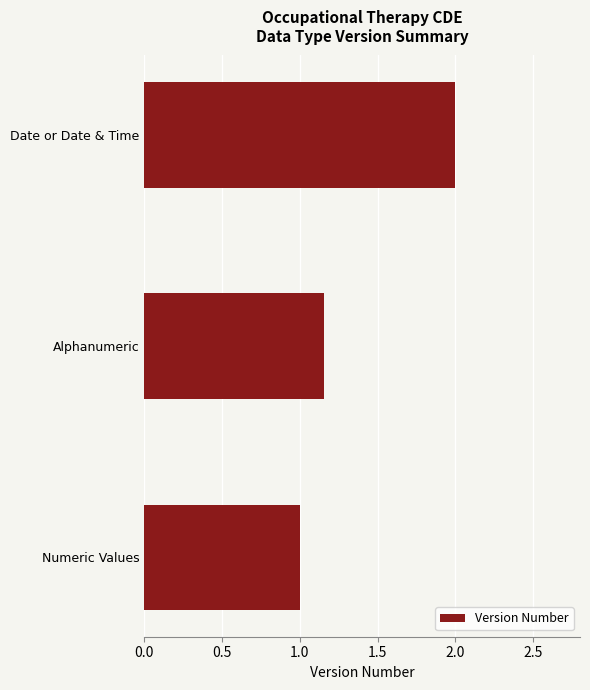

What is the sum of all values?

4.2